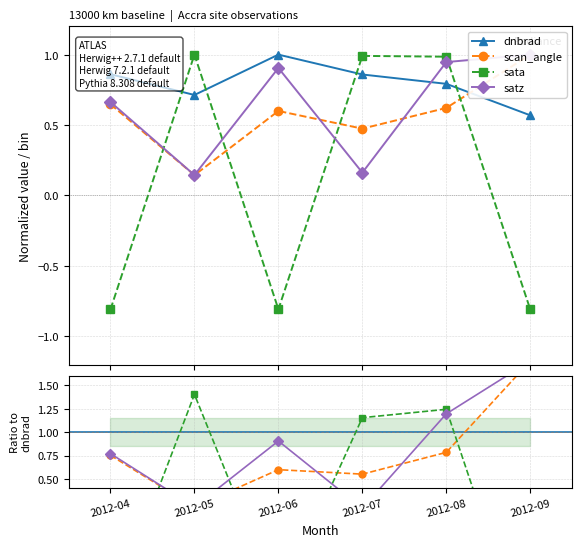

Is it true that satz equals 0.9 at 2012-06?

True